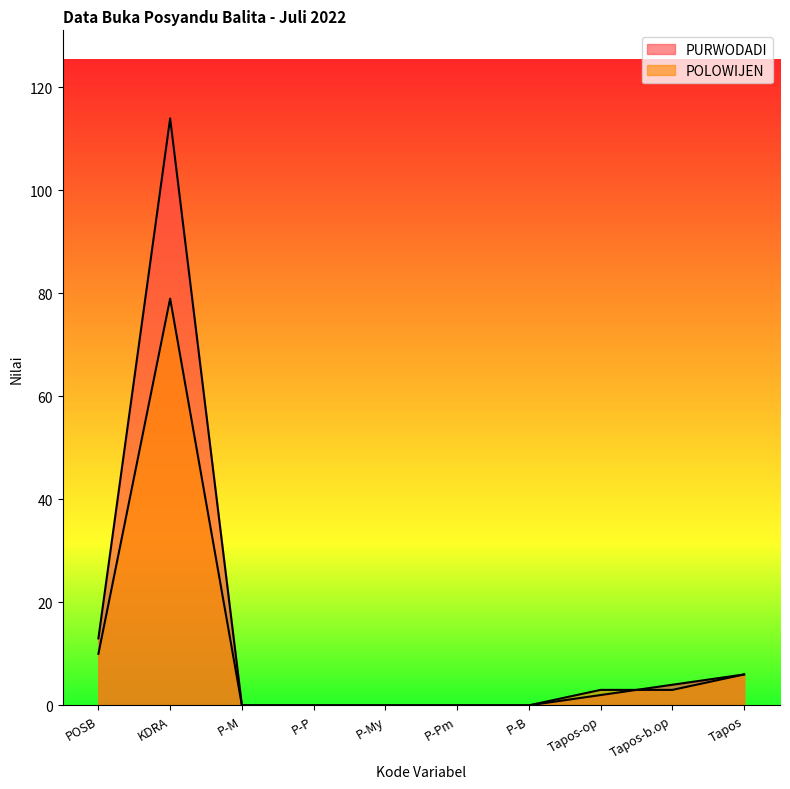

Where is the first local maximum for PURWODADI?

KDRA